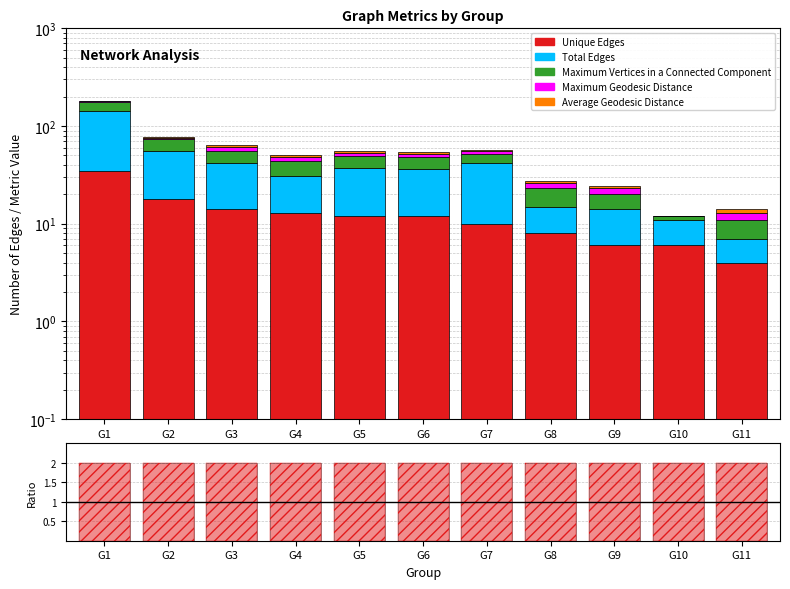

Which category has the highest value across all series?

G1